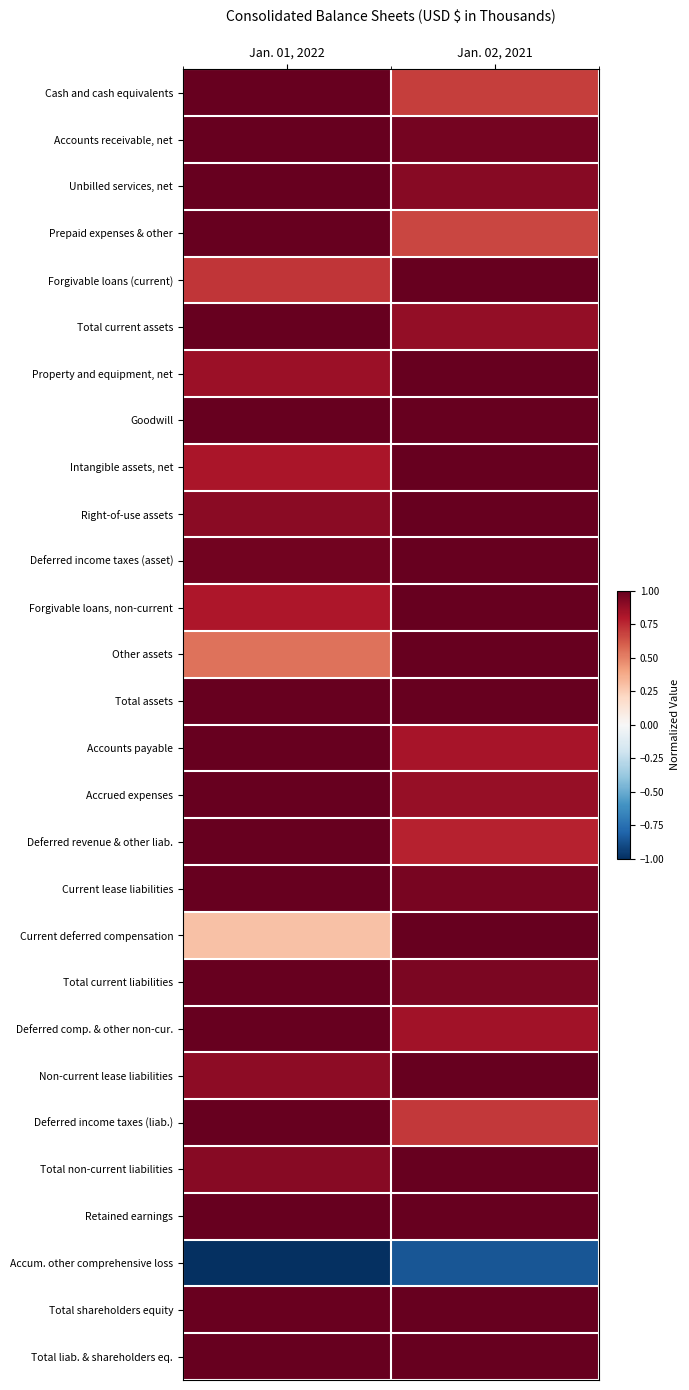

Reading left to right, extract all data points from this chart.

Cash and cash equivalents: Jan. 01, 2022=1.0	Jan. 02, 2021=0.7
Accounts receivable, net: Jan. 01, 2022=1.0	Jan. 02, 2021=1.0
Unbilled services, net: Jan. 01, 2022=1.0	Jan. 02, 2021=0.9
Prepaid expenses & other: Jan. 01, 2022=1.0	Jan. 02, 2021=0.7
Forgivable loans (current): Jan. 01, 2022=0.7	Jan. 02, 2021=1.0
Total current assets: Jan. 01, 2022=1.0	Jan. 02, 2021=0.9
Property and equipment, net: Jan. 01, 2022=0.9	Jan. 02, 2021=1.0
Goodwill: Jan. 01, 2022=1.0	Jan. 02, 2021=1.0
Intangible assets, net: Jan. 01, 2022=0.8	Jan. 02, 2021=1.0
Right-of-use assets: Jan. 01, 2022=0.9	Jan. 02, 2021=1.0
Deferred income taxes (asset): Jan. 01, 2022=1.0	Jan. 02, 2021=1.0
Forgivable loans, non-current: Jan. 01, 2022=0.8	Jan. 02, 2021=1.0
Other assets: Jan. 01, 2022=0.5	Jan. 02, 2021=1.0
Total assets: Jan. 01, 2022=1.0	Jan. 02, 2021=1.0
Accounts payable: Jan. 01, 2022=1.0	Jan. 02, 2021=0.8
Accrued expenses: Jan. 01, 2022=1.0	Jan. 02, 2021=0.9
Deferred revenue & other liab.: Jan. 01, 2022=1.0	Jan. 02, 2021=0.8
Current lease liabilities: Jan. 01, 2022=1.0	Jan. 02, 2021=0.9
Current deferred compensation: Jan. 01, 2022=0.3	Jan. 02, 2021=1.0
Total current liabilities: Jan. 01, 2022=1.0	Jan. 02, 2021=0.9
Deferred comp. & other non-cur.: Jan. 01, 2022=1.0	Jan. 02, 2021=0.8
Non-current lease liabilities: Jan. 01, 2022=0.9	Jan. 02, 2021=1.0
Deferred income taxes (liab.): Jan. 01, 2022=1.0	Jan. 02, 2021=0.7
Total non-current liabilities: Jan. 01, 2022=0.9	Jan. 02, 2021=1.0
Retained earnings: Jan. 01, 2022=1.0	Jan. 02, 2021=1.0
Accum. other comprehensive loss: Jan. 01, 2022=-1.0	Jan. 02, 2021=-0.9
Total shareholders equity: Jan. 01, 2022=1.0	Jan. 02, 2021=1.0
Total liab. & shareholders eq.: Jan. 01, 2022=1.0	Jan. 02, 2021=1.0